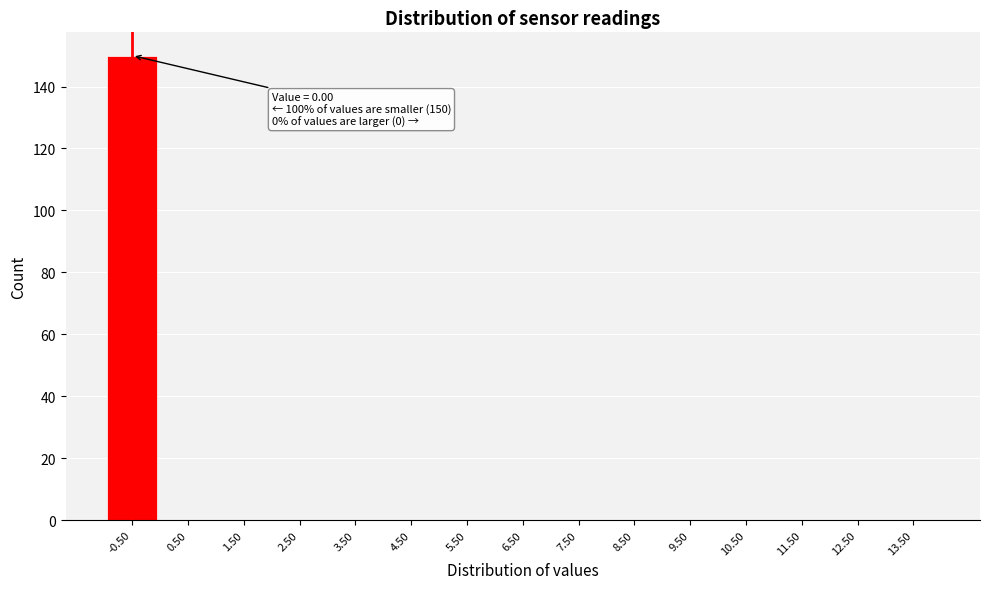

Reading left to right, transcribe all the data shown in this chart.

-0.50=150	0.50=0	1.50=0	2.50=0	3.50=0	4.50=0	5.50=0	6.50=0	7.50=0	8.50=0	9.50=0	10.50=0	11.50=0	12.50=0	13.50=0